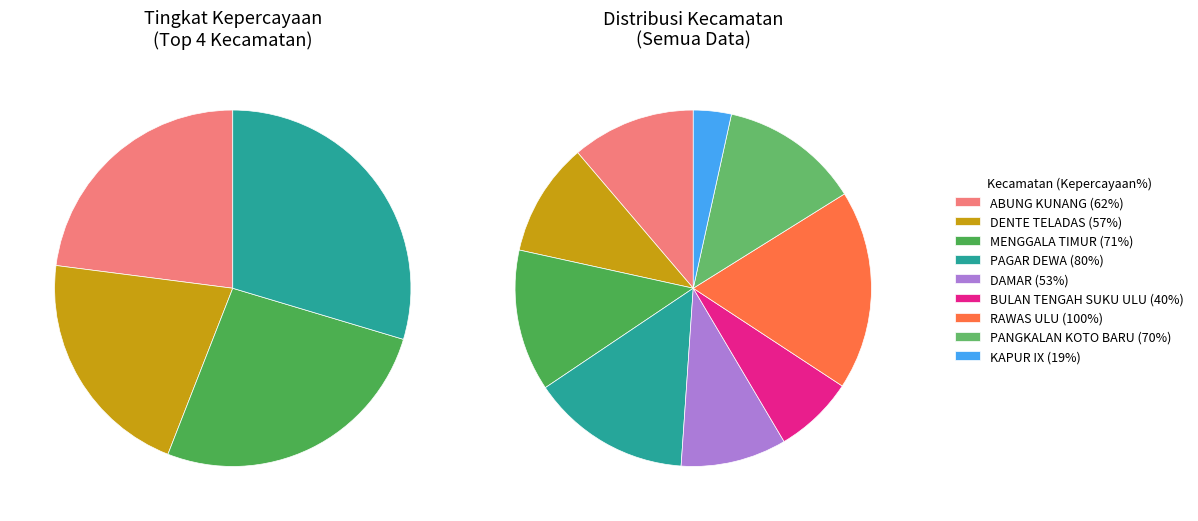

To the nearest percent, what is the combined percentage of DAMAR and DENTE TELADAS?

20%